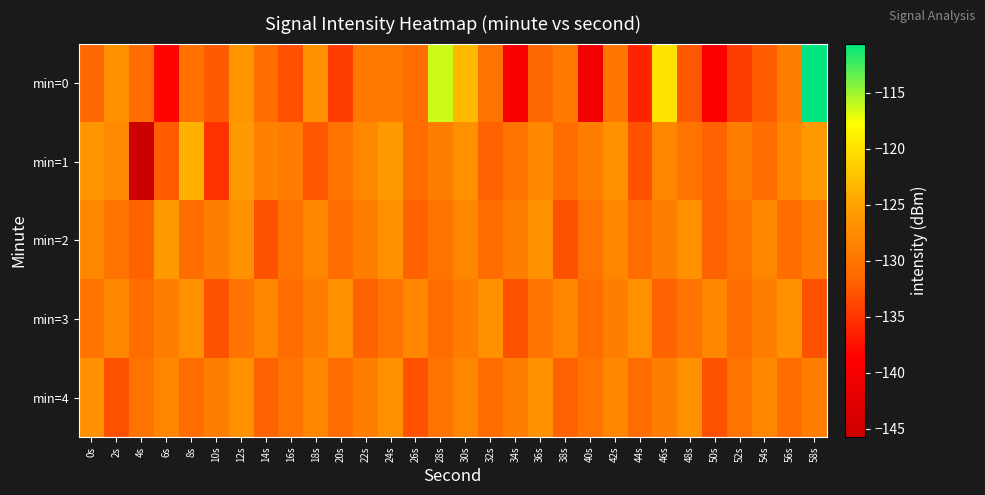

How many series are shown in this chart?

5